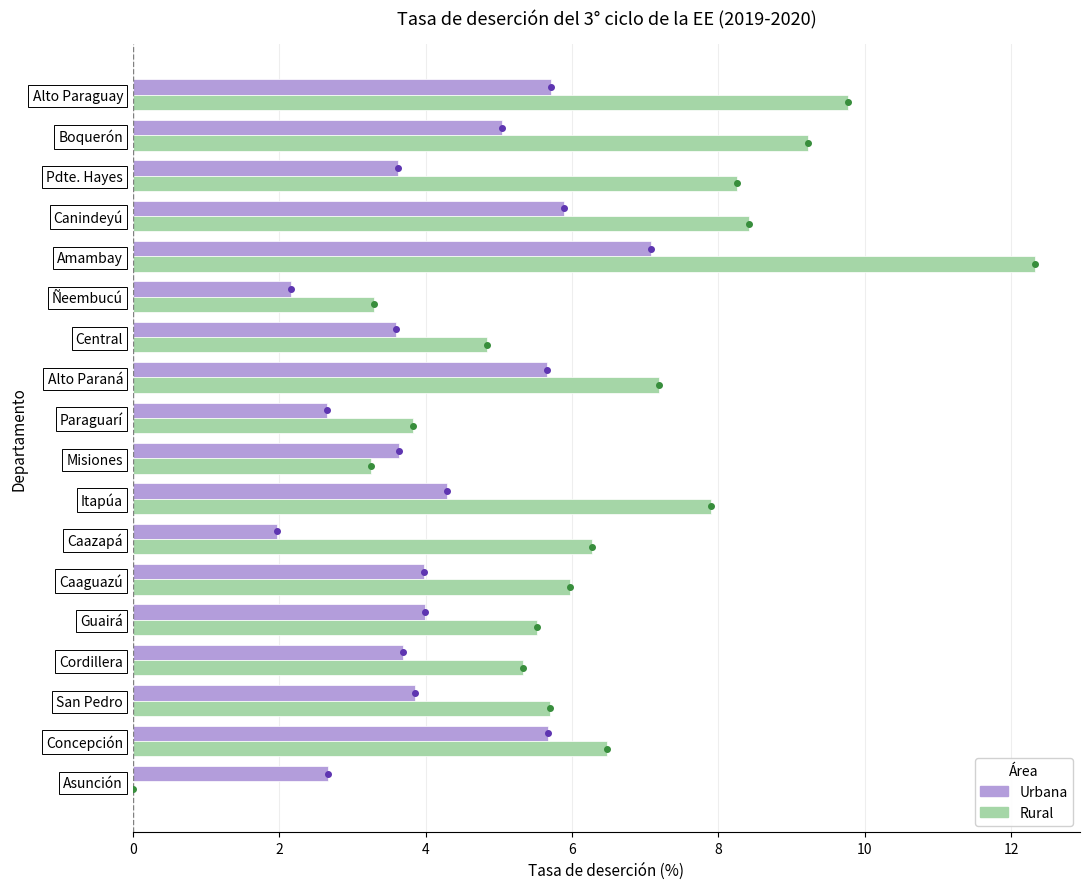

Between Amambay and Canindeyú, which series saw the biggest shift?

Rural